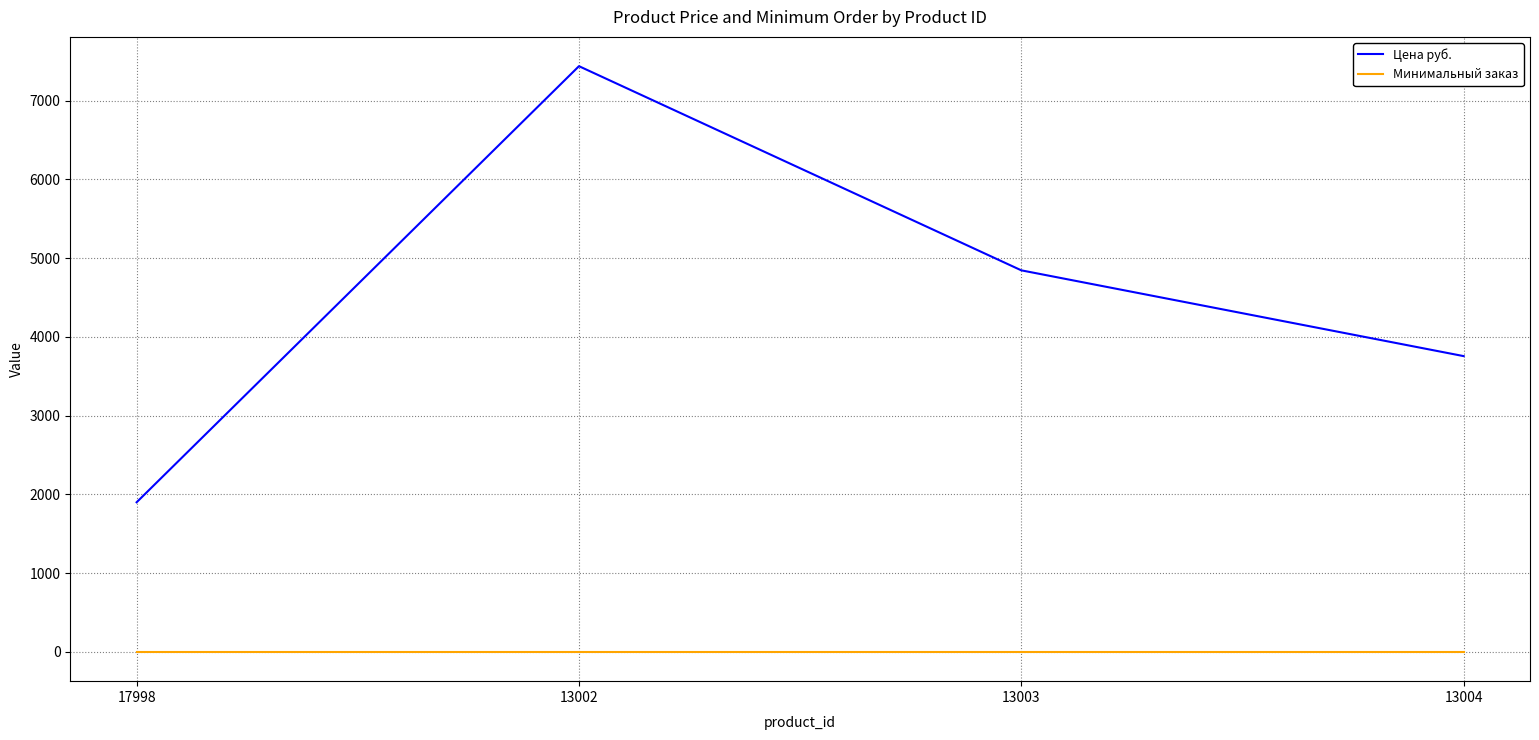

Reading left to right, what are all the values shown in this chart?

Цена руб.: 1900.3	7437.0	4845.0	3756.0
Минимальный заказ: 1.0	1.0	1.0	1.0